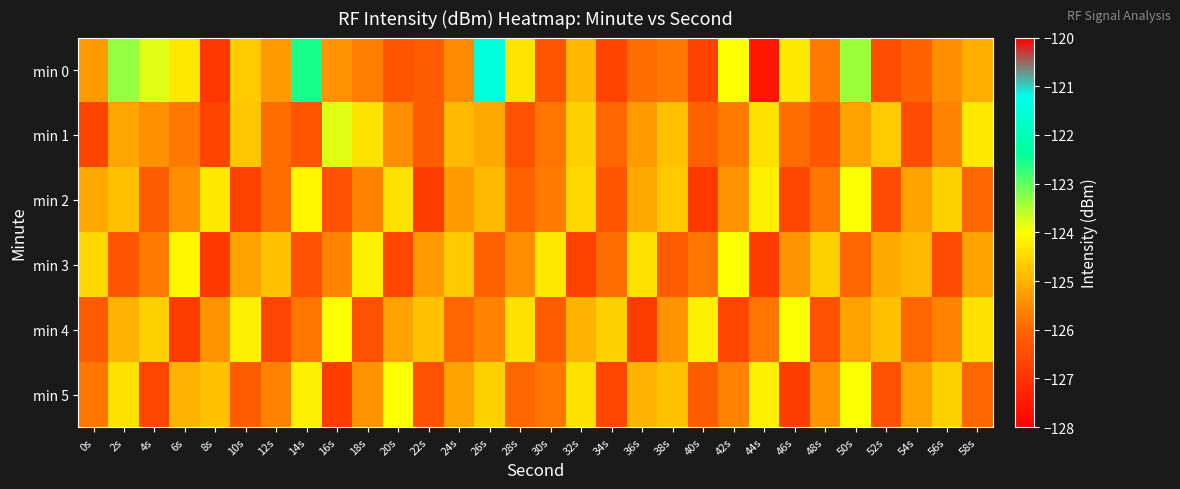

At which category is the sum across all series the highest?

26s